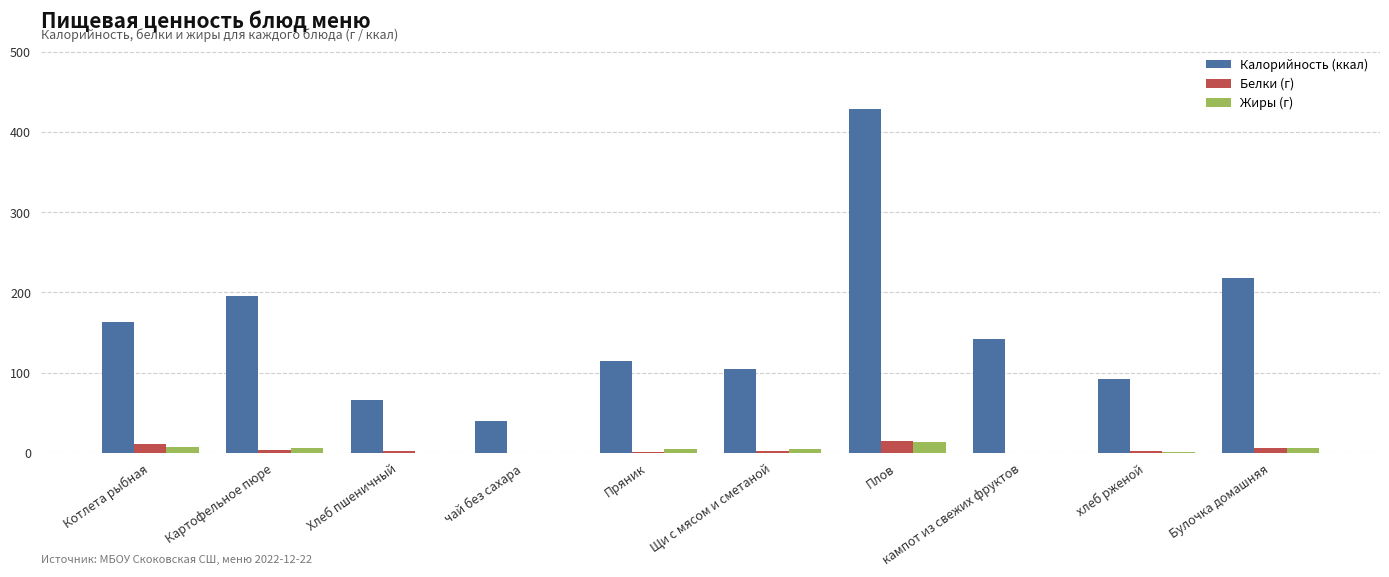

Does the chart contain stacked bars?

No